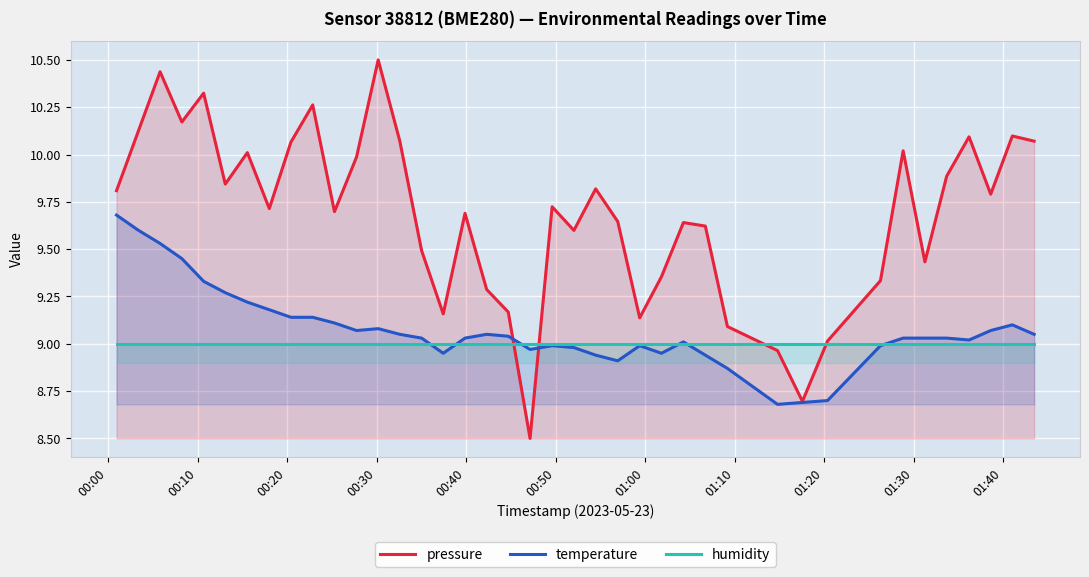

What is the difference between the maximum and second lowest values in the temperature series?

1.0